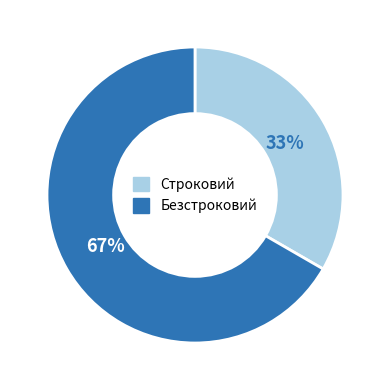

Is it true that Безстроковий is 67% of the pie?

True